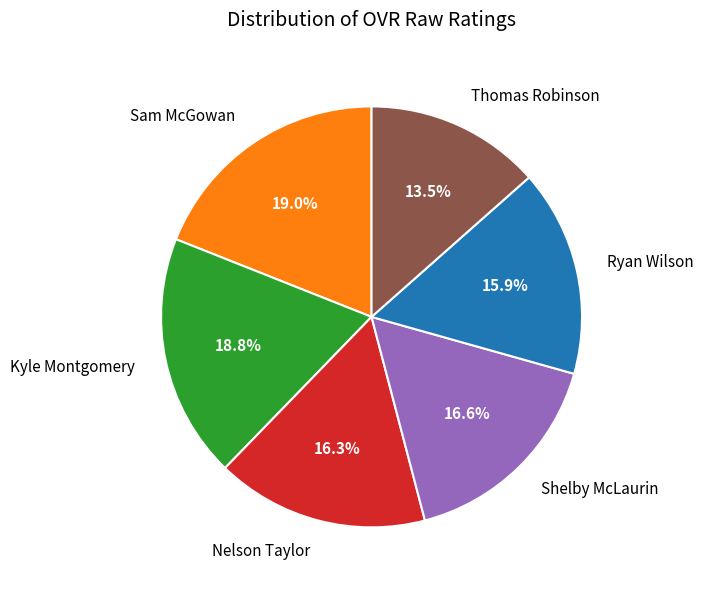

The Sam McGowan slice represents 12% of the pie. True or false?

False